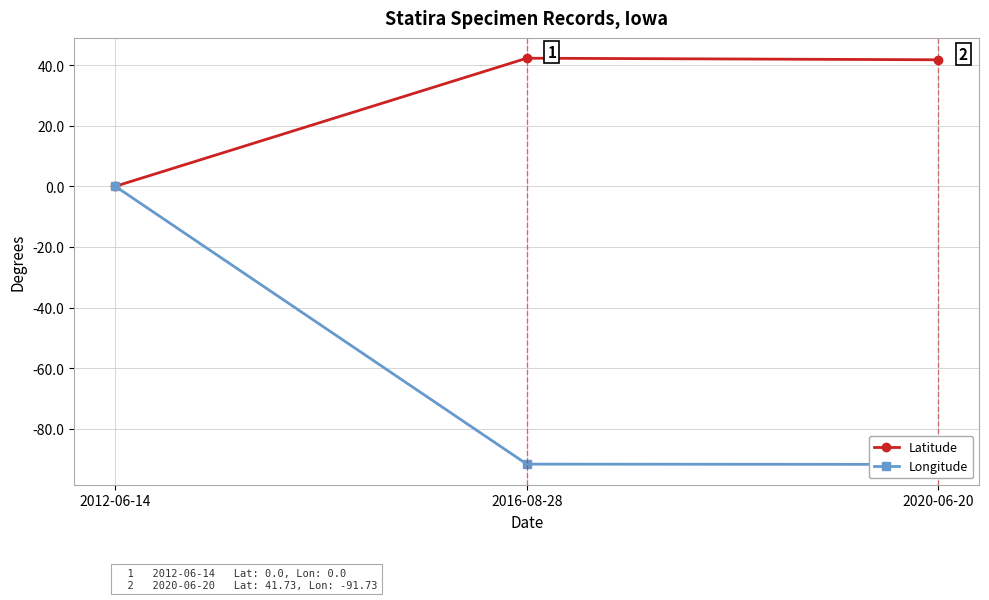

Which label corresponds to the smallest value in the chart?

2020-06-20